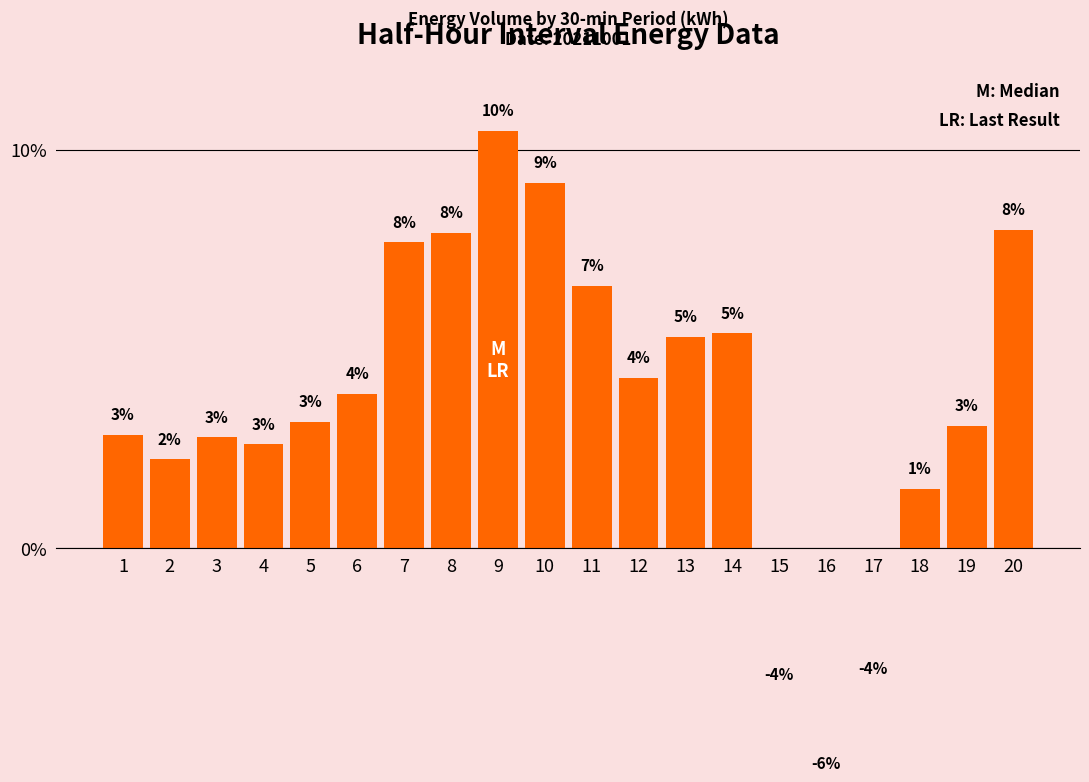

Between 14 and 6, which is larger?

14